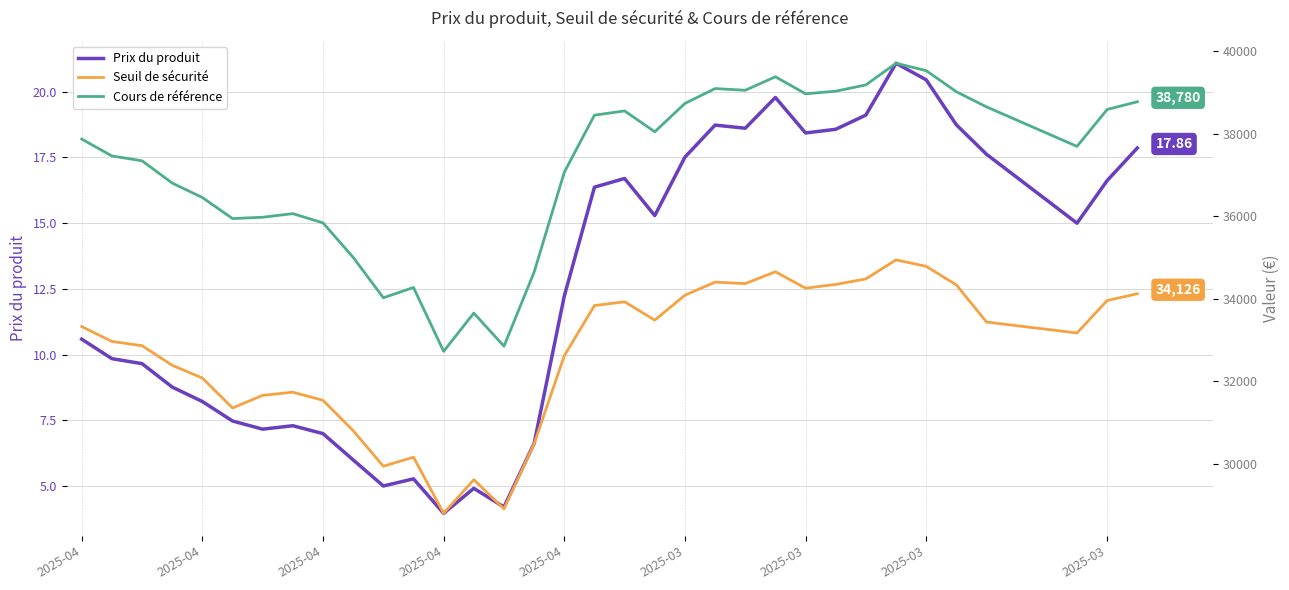

Which series has the widest spread of values?

Cours de référence